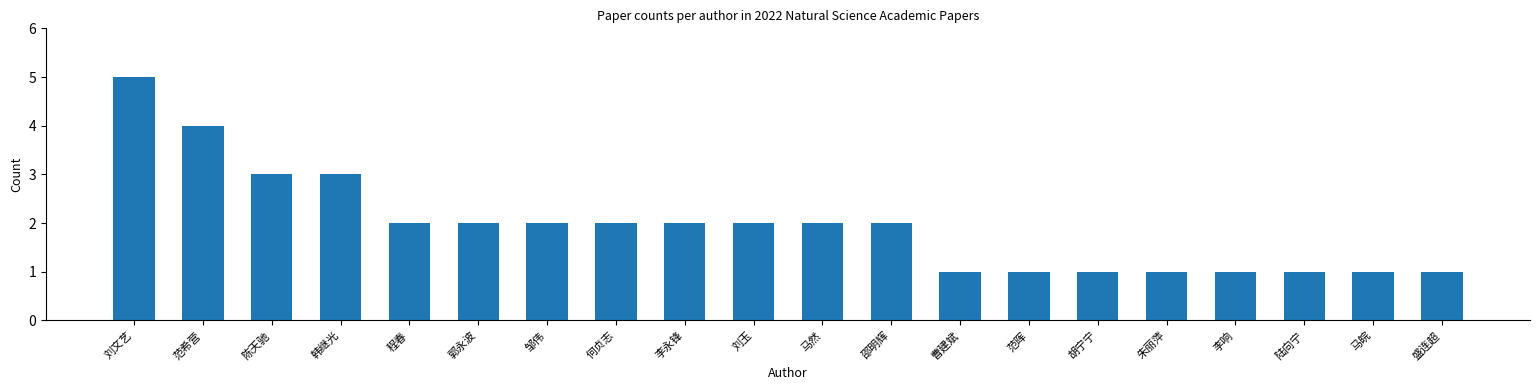

What is the sum of all values?

39